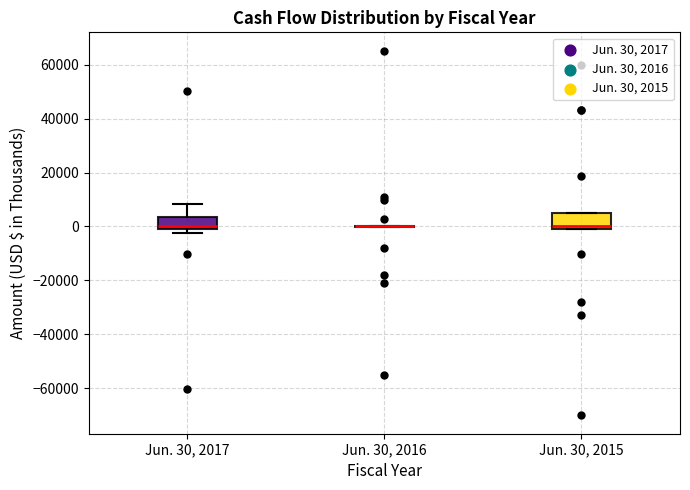

Reading left to right, read every box against the y-axis: the position of its median line, the range the box covers, and the ends of its whiskers. The values are not printed on the chart, so give them approximately, as read against the axis.

Jun. 30, 2017: median 0 (just above the box's lower edge), box 0 to 4000, whiskers -2000 to 8000
Jun. 30, 2016: box collapsed to a line at 0, whiskers 0 to 0
Jun. 30, 2015: median 0 (just above the box's lower edge), box 0 to 4000, whiskers 0 to 4000